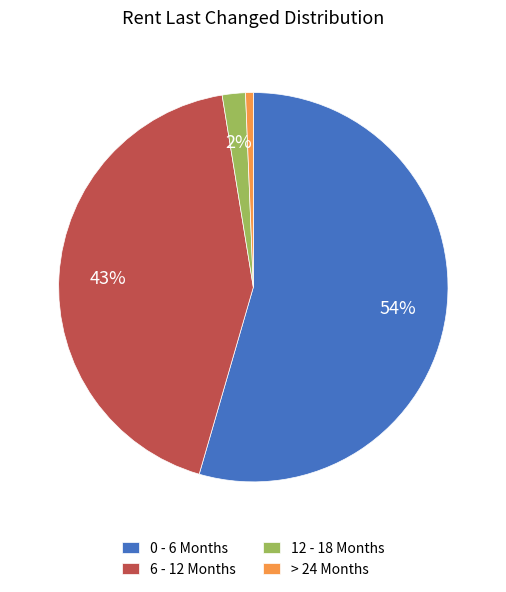

Does any single category account for the majority?

Yes